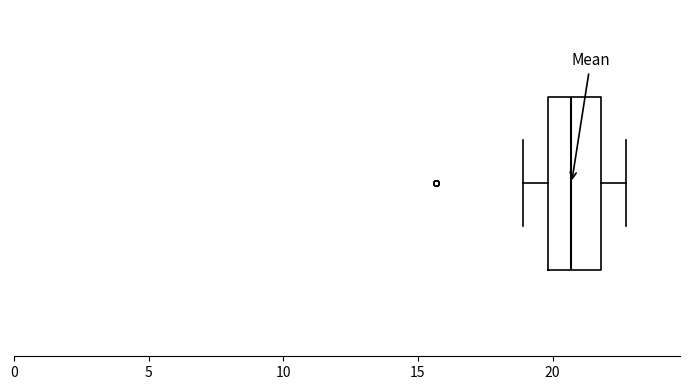

Transcribe this box plot: give where the median line is, the range the box spans, and where the two whiskers end, as read against the x-axis. The values are not printed on the chart, so give them approximately, as read against the axis.

median 20.5, box 20.0 to 22.0, whiskers 19.0 to 22.5